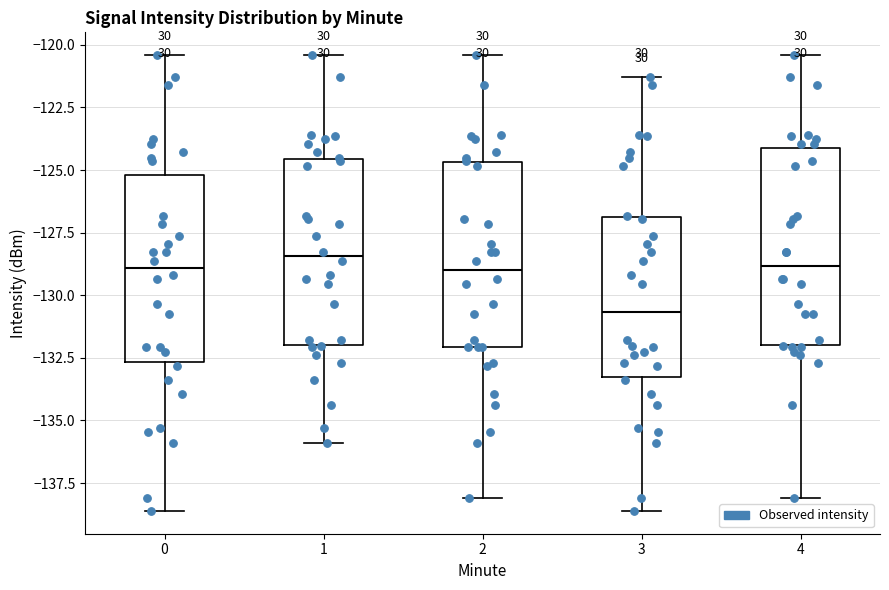

Where is the upper edge of the box at x = 0 on the y-axis? The values are not printed on the chart, so give them approximately, as read against the axis.

-125.0